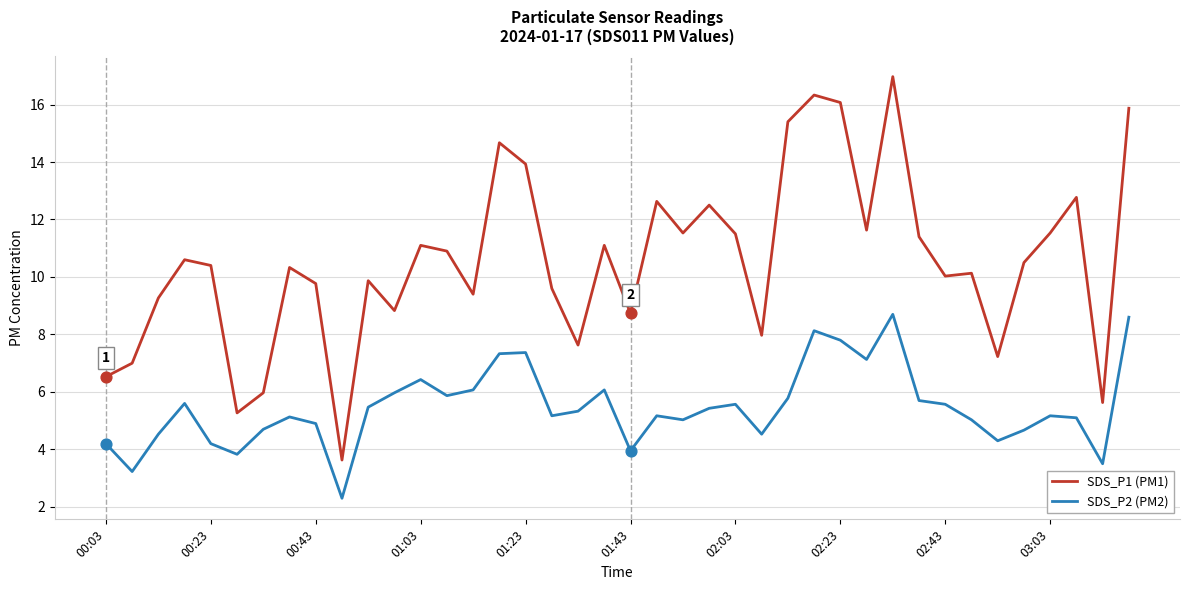

What are all the series names shown in the legend?

SDS_P1 (PM1), SDS_P2 (PM2)